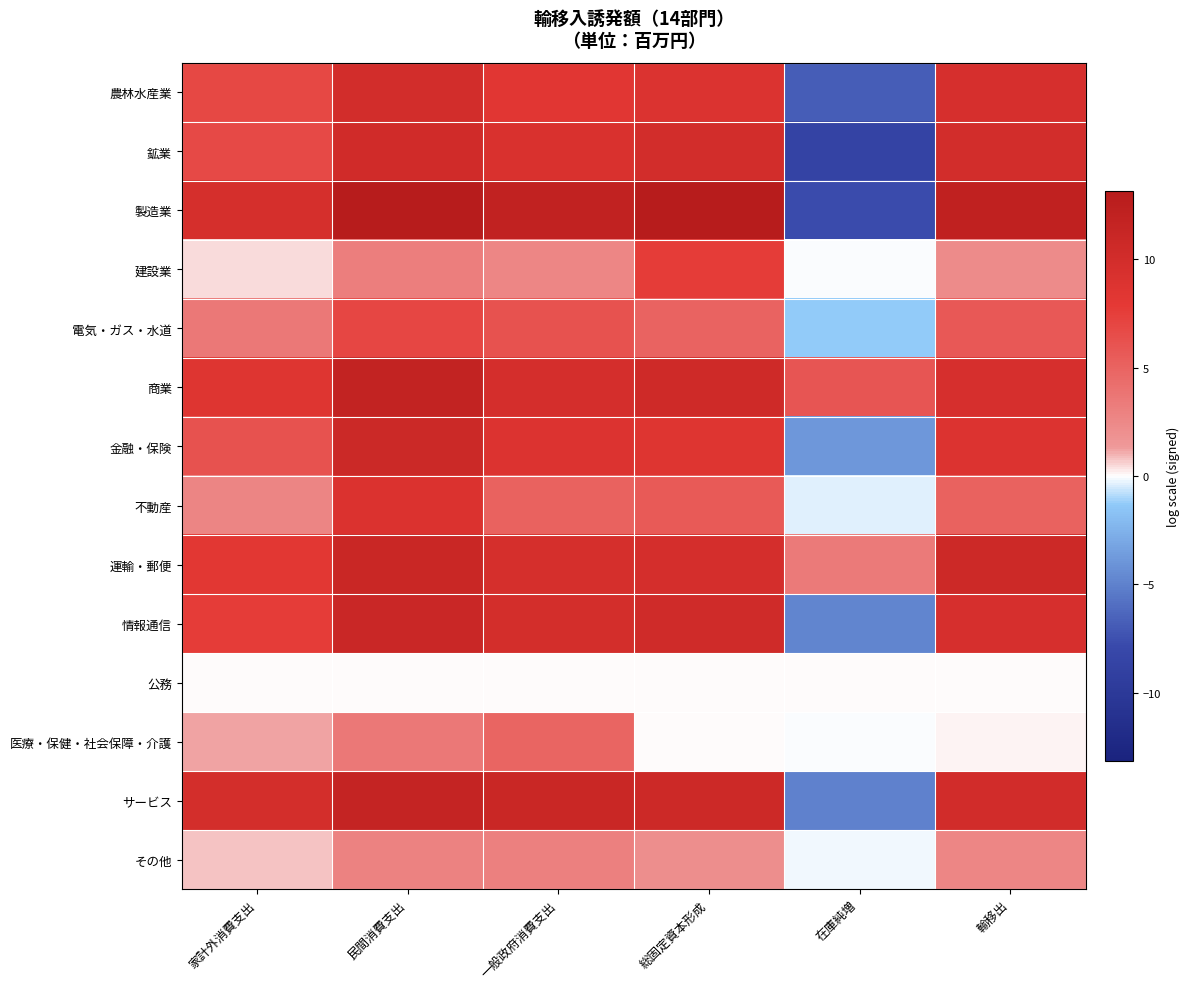

Which series changed the most between 一般政府消費支出 and 輸移出?

医療・保健・社会保障・介護